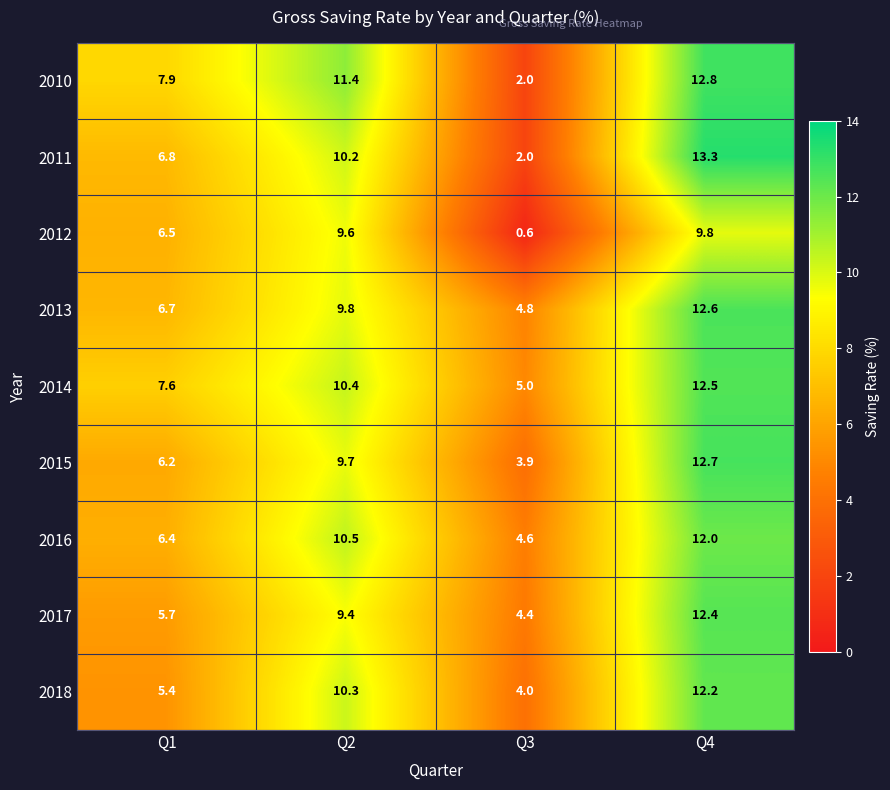

What is the sum of all 2014 values?

35.5